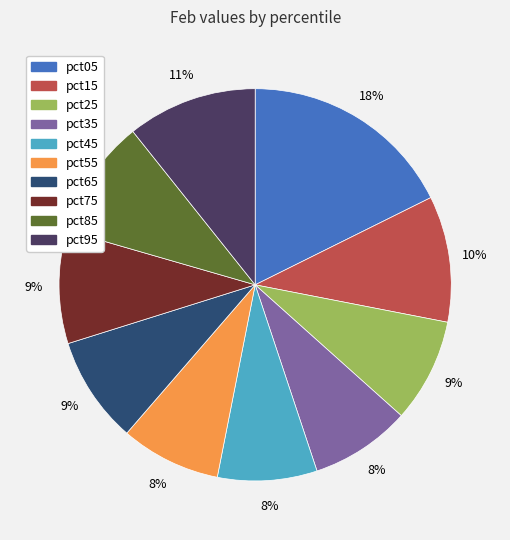

Which category has the biggest portion of the pie?

pct05